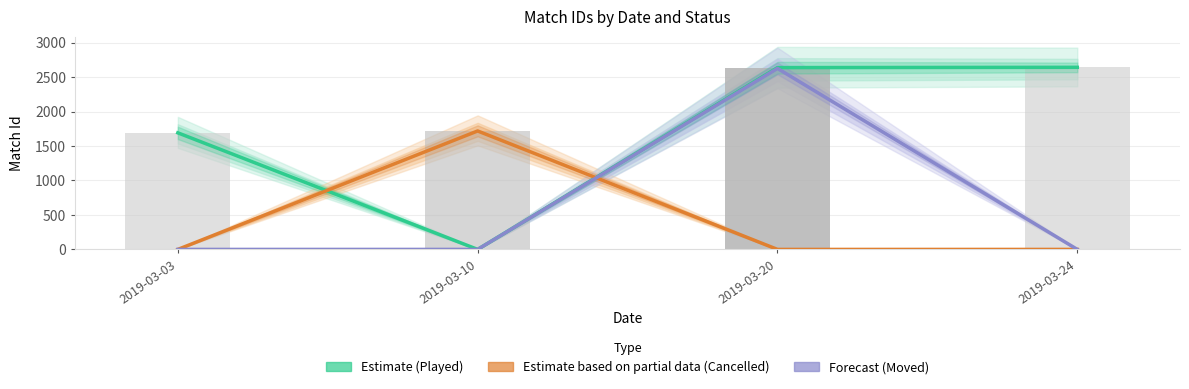

What is the value of the Moved (Forecast) bar at the 3rd from the left?

2625